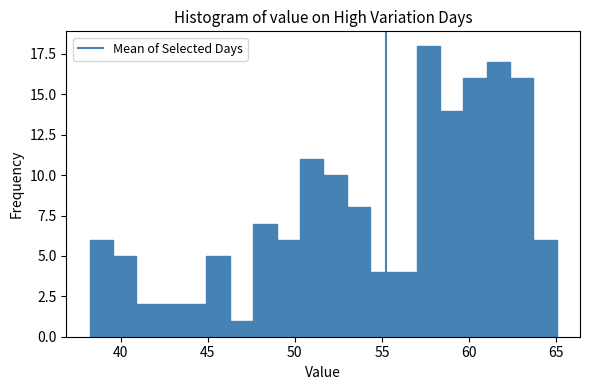

Around what value on the x-axis is the tallest bar? Give the approximate position of its centre, as read against the axis.

57.5